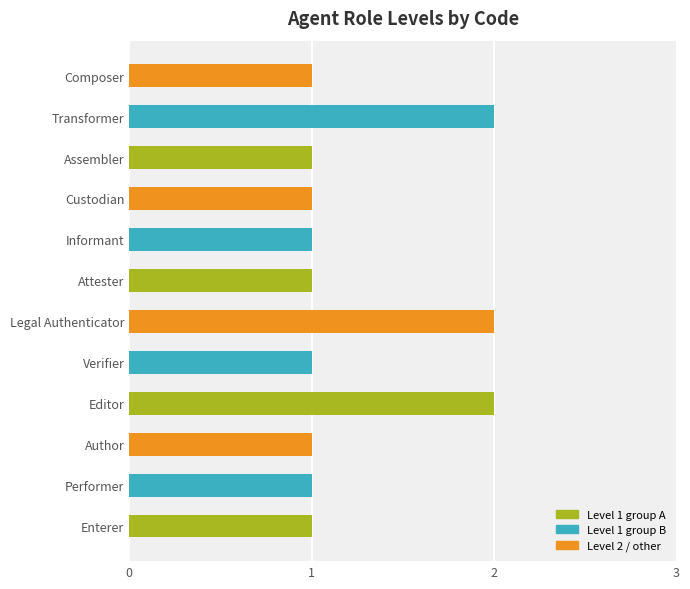

What is the difference between the second highest and minimum values?

1